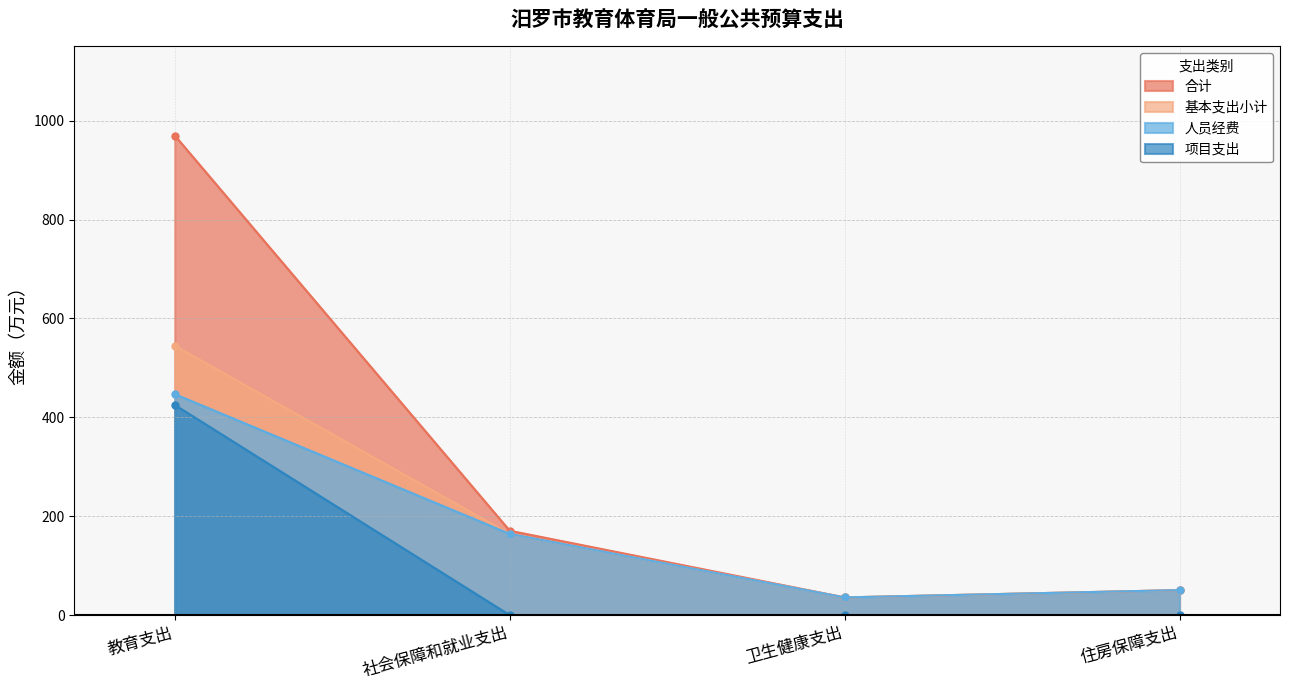

What is the difference between the maximum and second lowest values in the 基本支出小计 series?

494.3